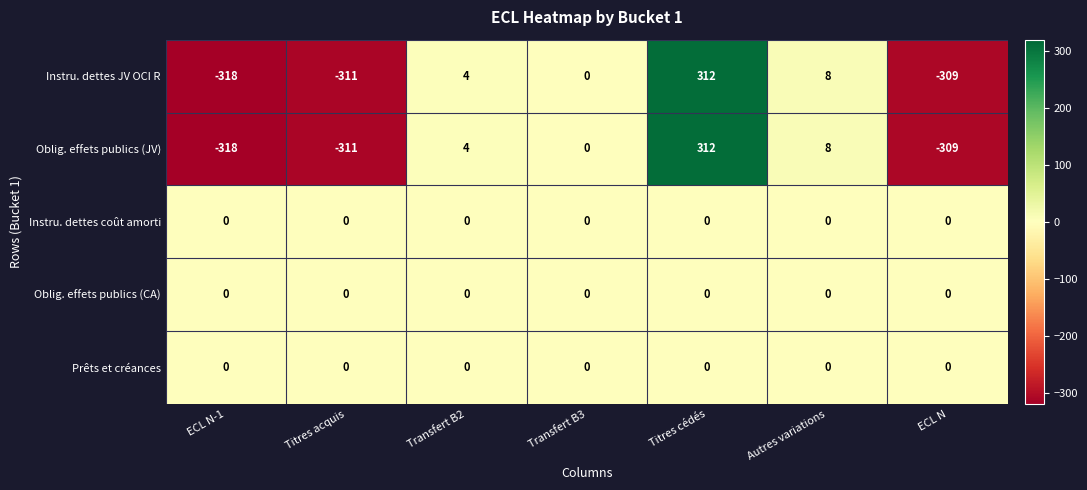

What is the sum of all Oblig. effets publics (JV) values?

-614